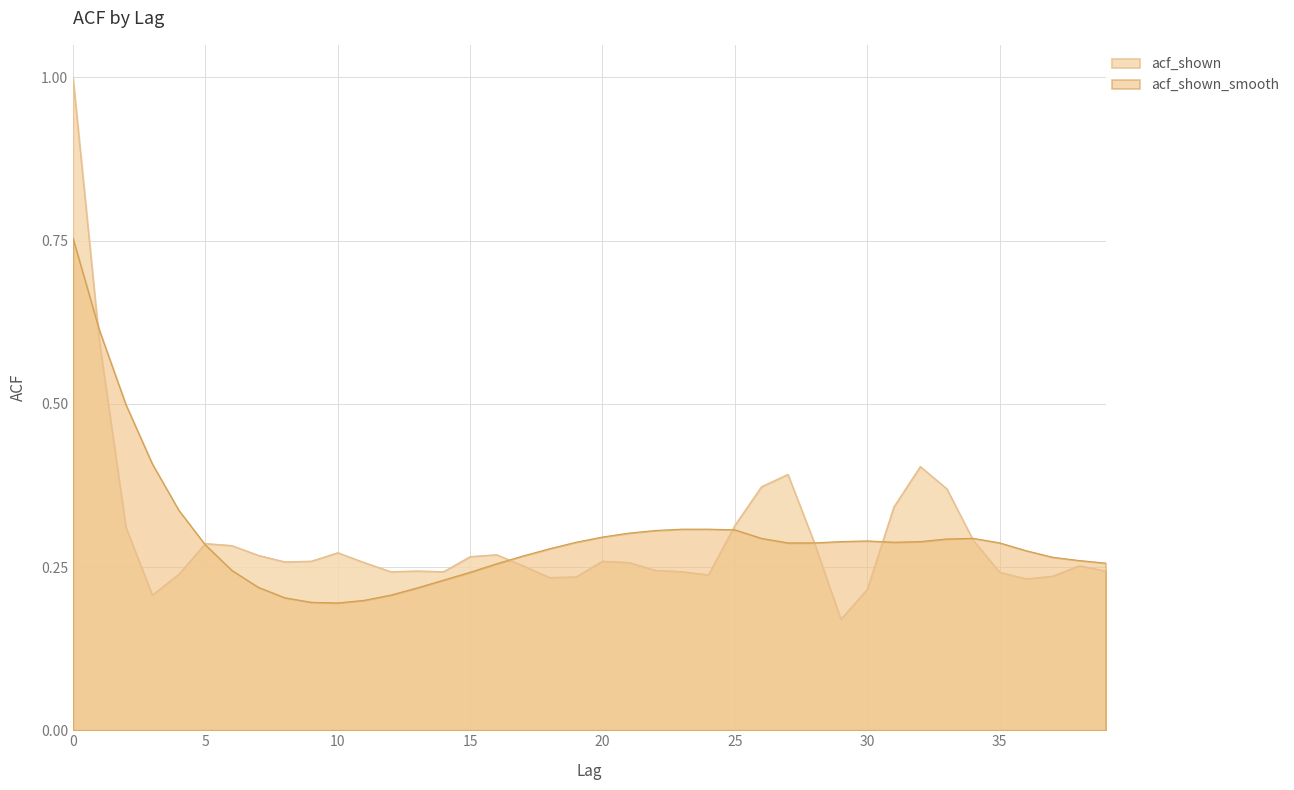

What is the value of the acf_shown point at the 36th from the left?

0.2